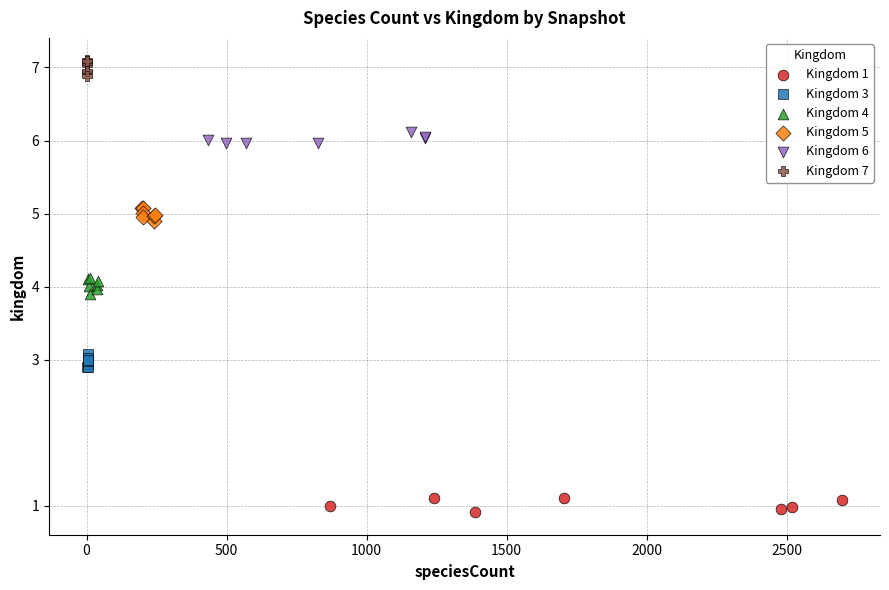

Which series contains the highest Y value?

Kingdom 7